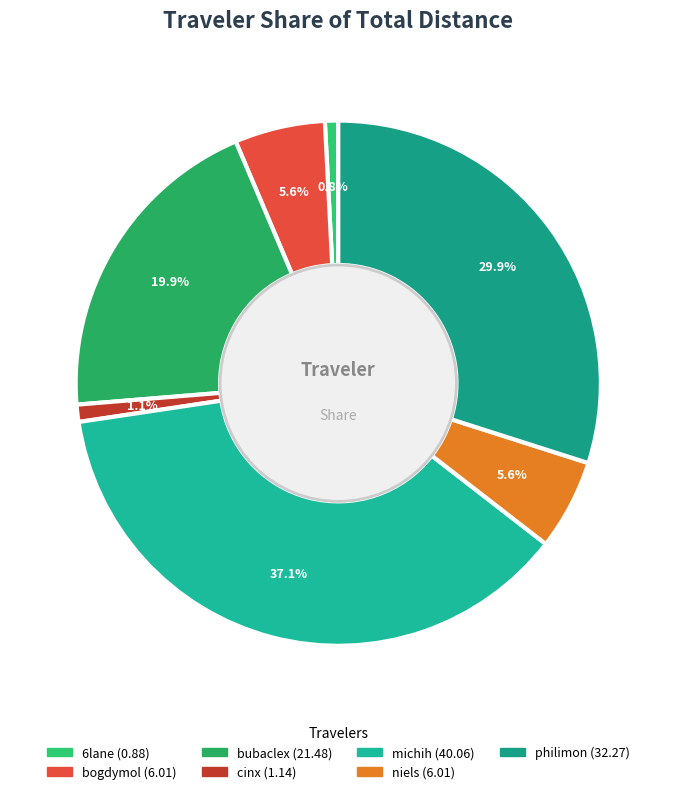

To the nearest percent, what is the difference between the largest and smallest slice percentages?

36%